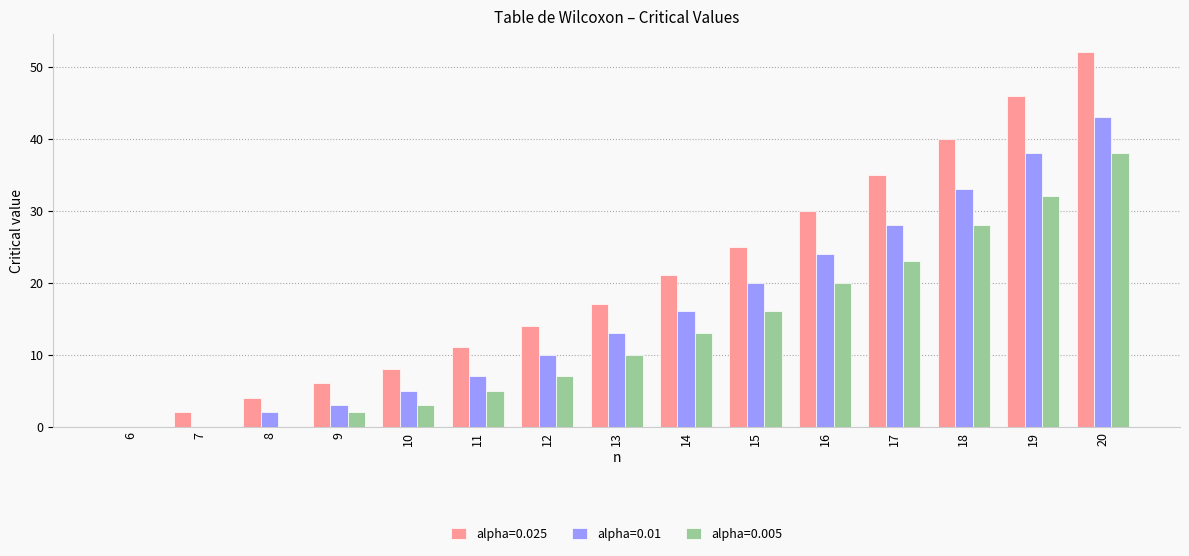

Which category has the highest value across all series?

20